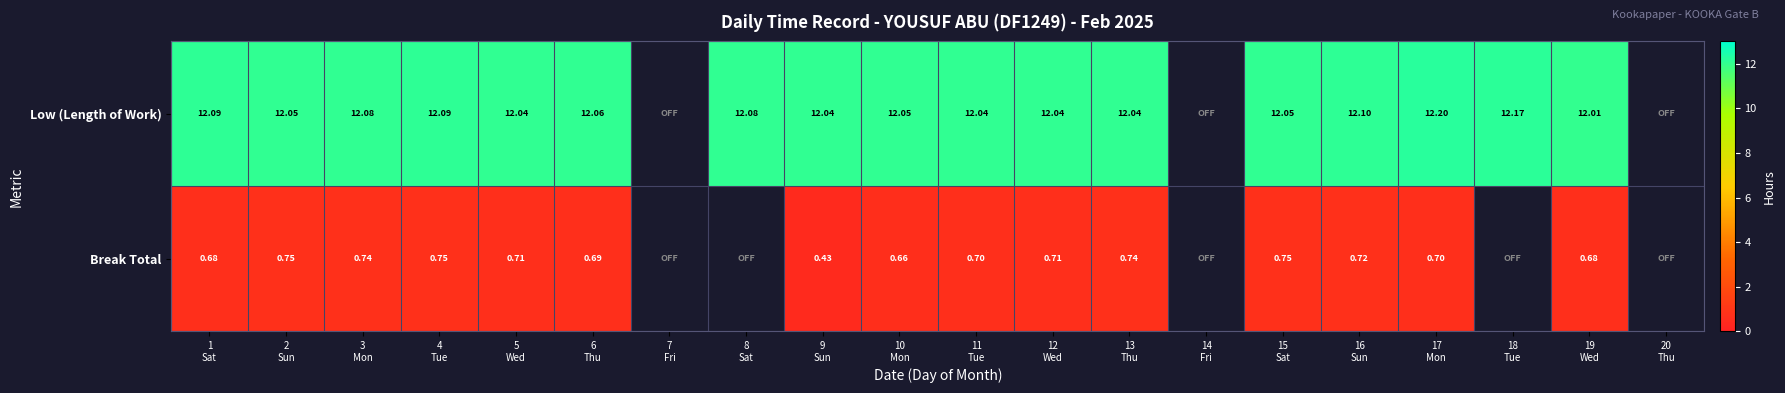

How many data points in Break Total are above 0?

15